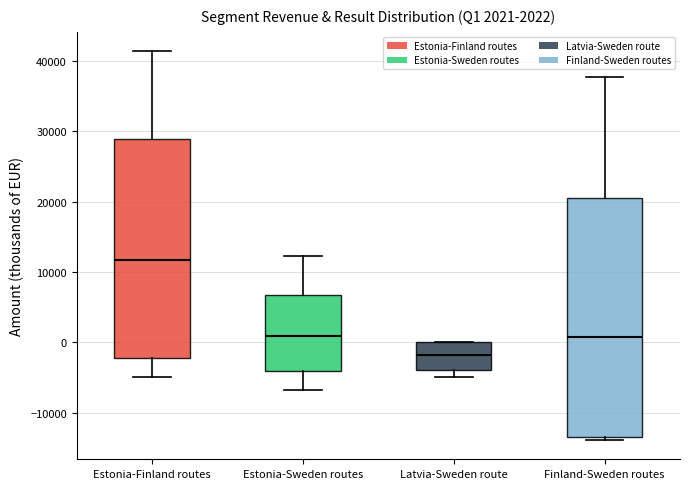

Comparing the boxes themselves (not the whiskers), which one is the tallest?

Finland-Sweden routes